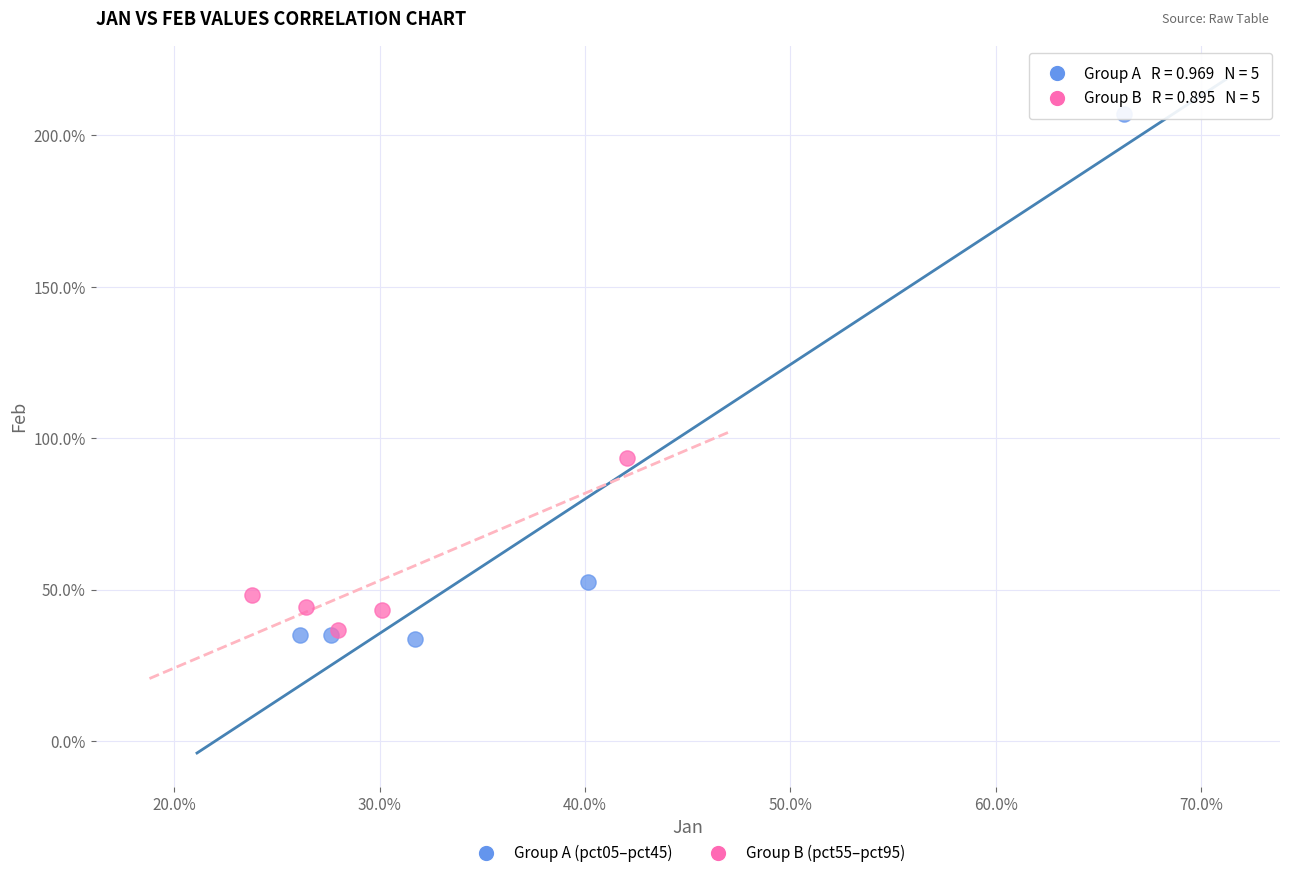

What are all the series names shown in the legend?

Group A (pct05–pct45), Group B (pct55–pct95)